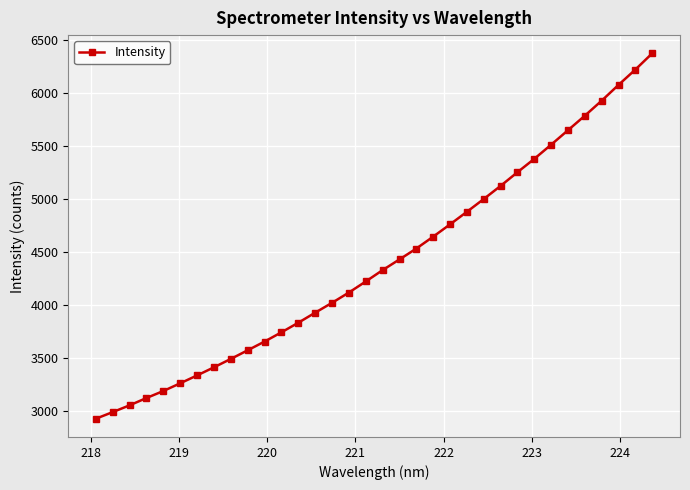

What is the sum of all values?

149757.1